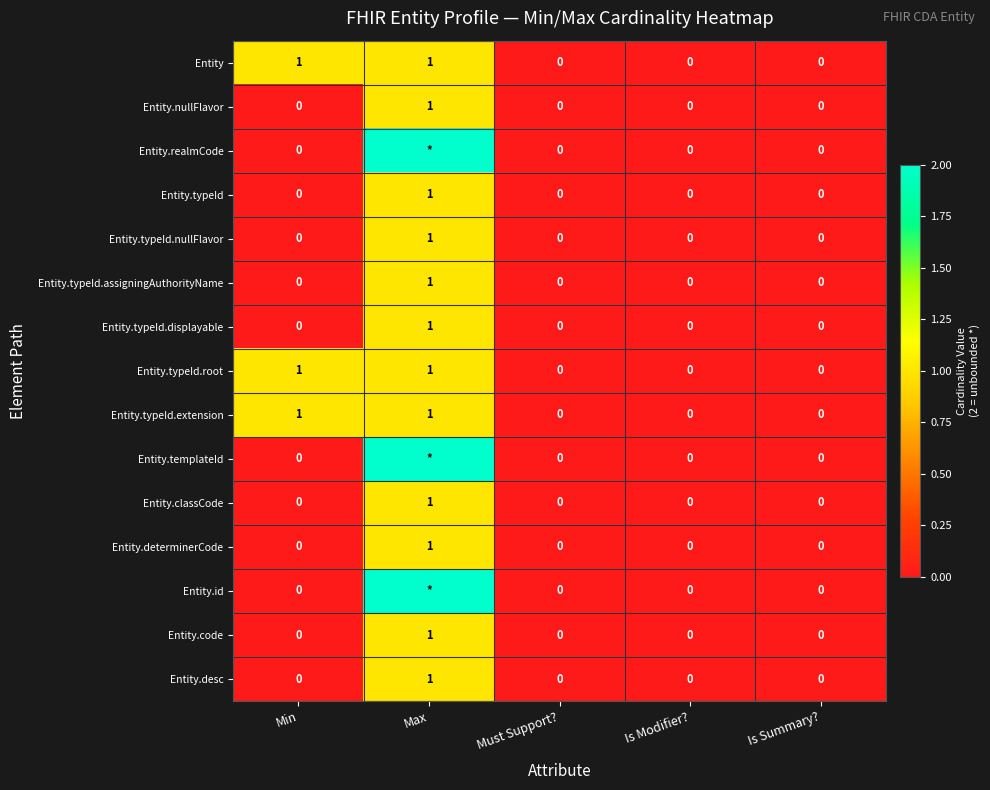

The Entity.classCode series shows 0 at Is Summary?. True or false?

True